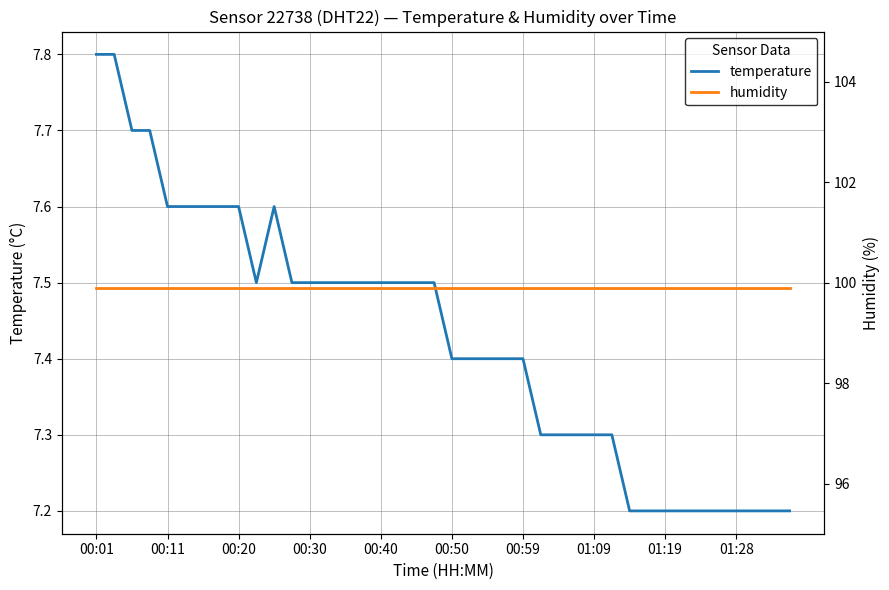

What is the minimum value for temperature?

7.2